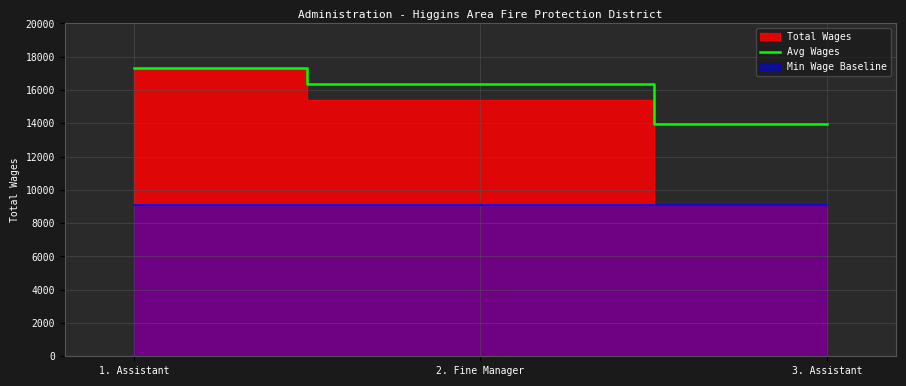

What is the minimum value for Avg Wages?

13933.7